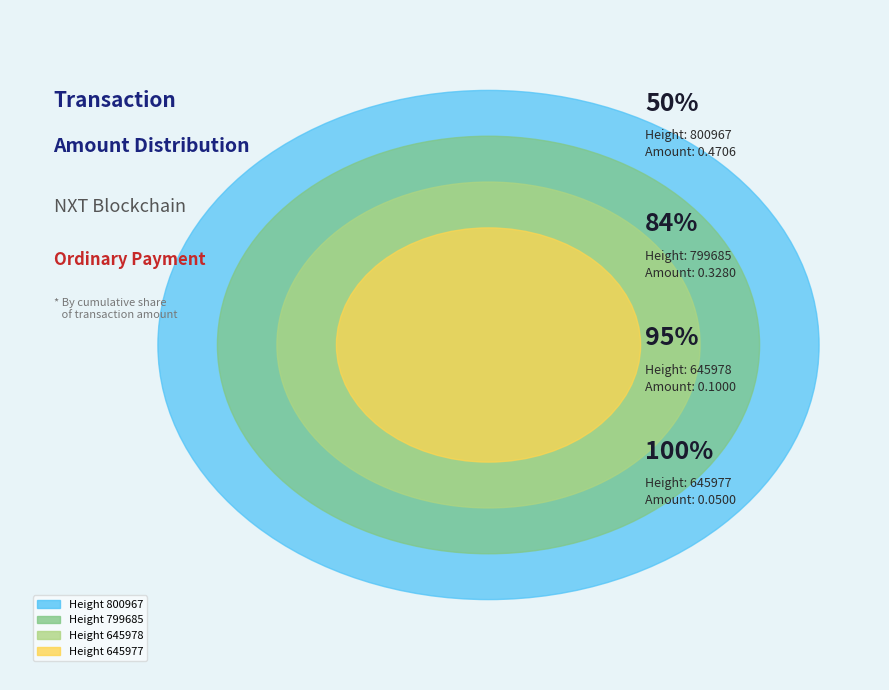

Do 645978 and 645977 together represent more than half of the pie?

No